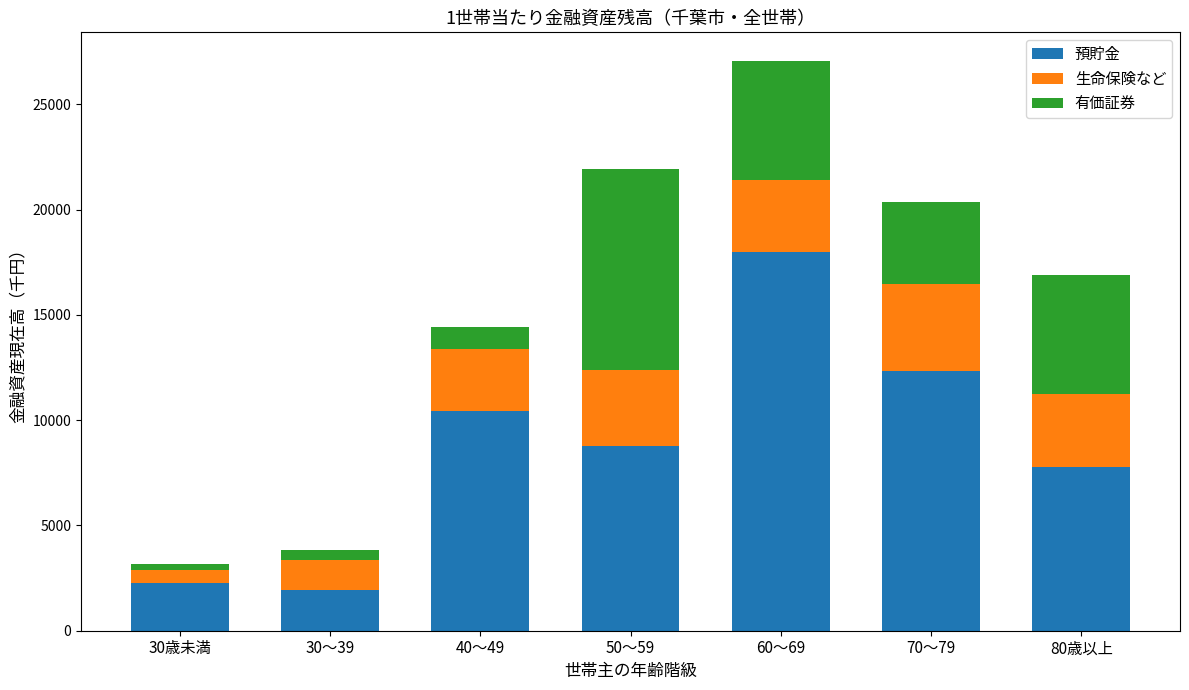

What is the highest value of the 預貯金 series?

17995